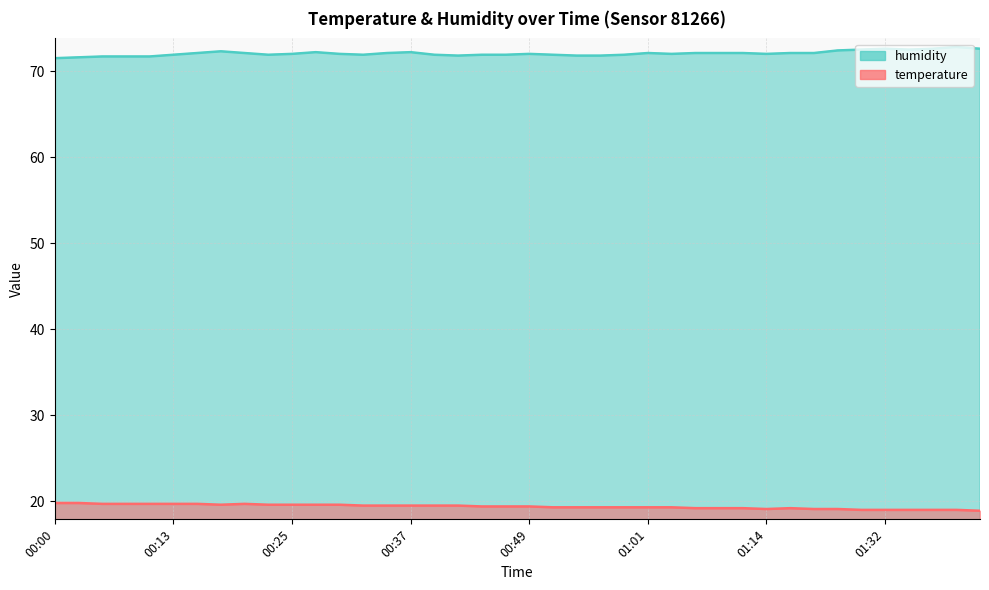

What is the label of the 6th point from the left?

00:13